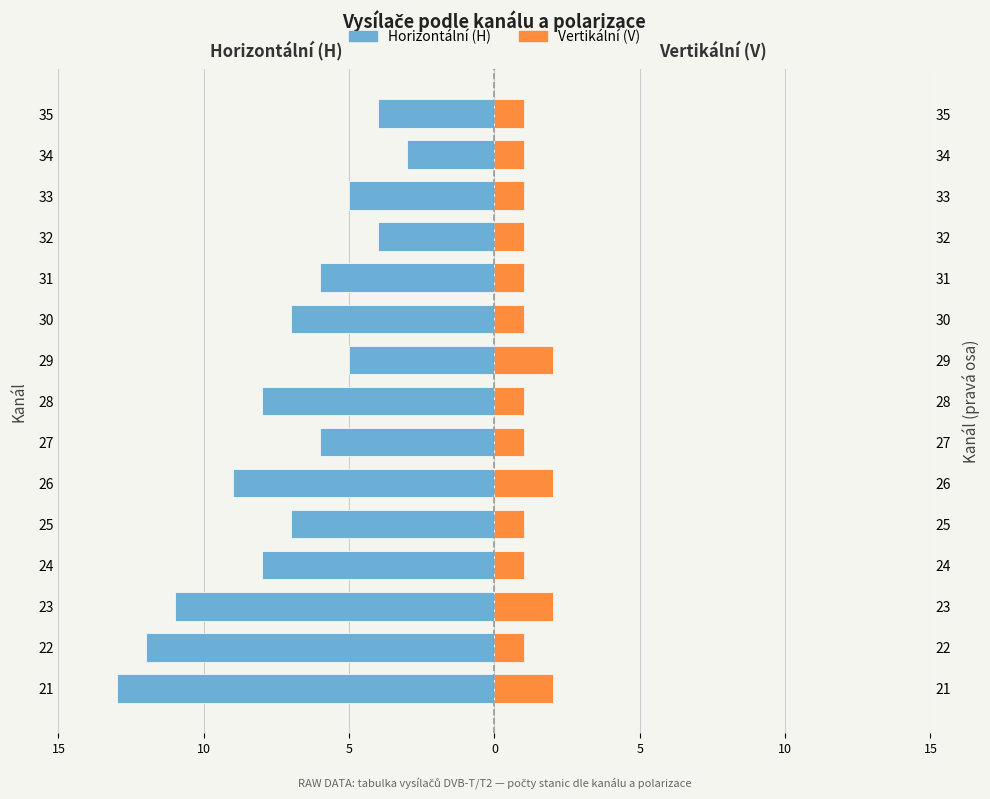

How many bars are there in each group?

2